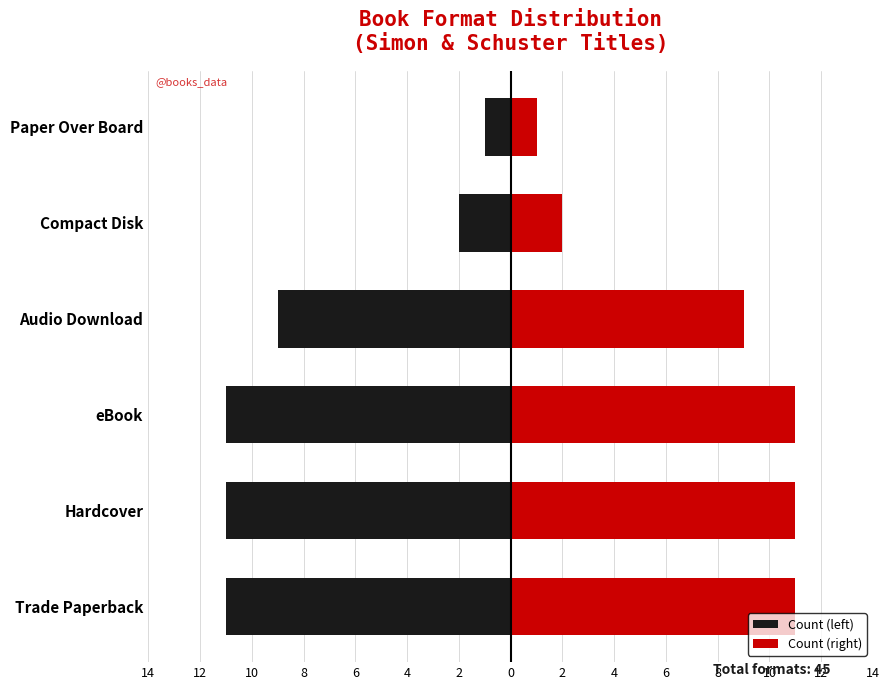

What is the greatest value displayed?

11